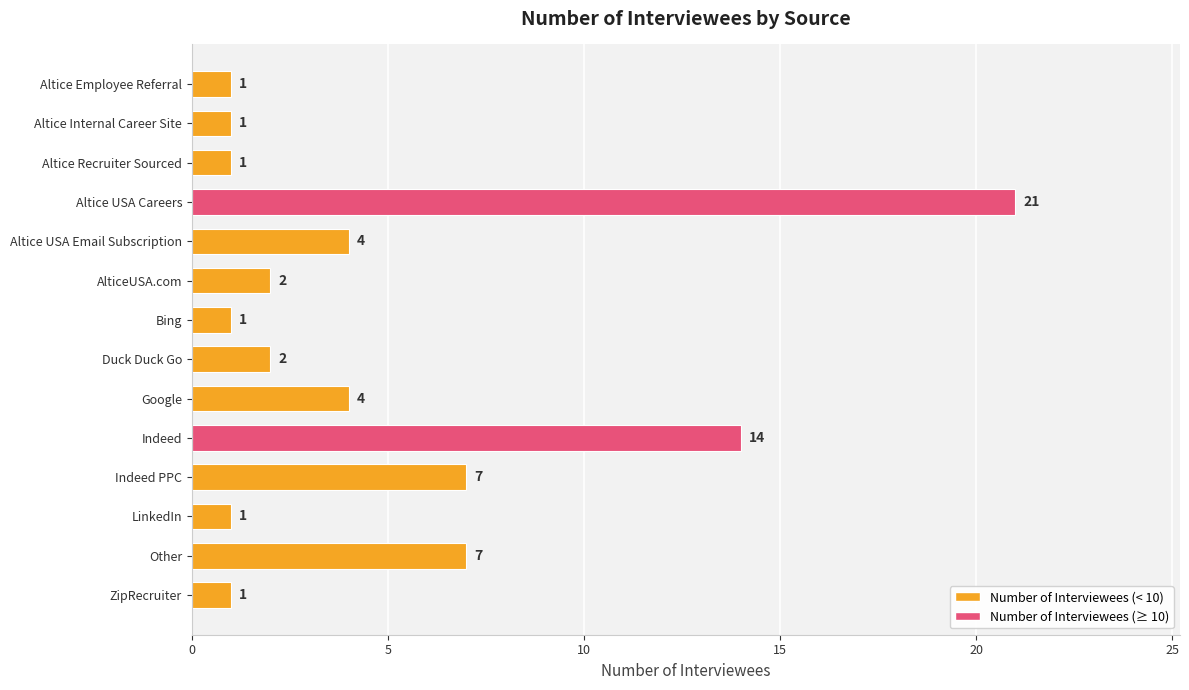

Approximately how many times larger is the value at LinkedIn compared to Altice Recruiter Sourced?

1.0